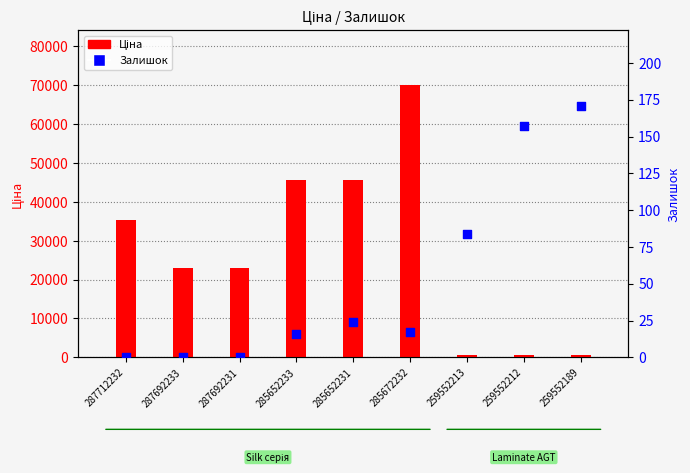

What are all the series names shown in the legend?

Ціна, Залишок